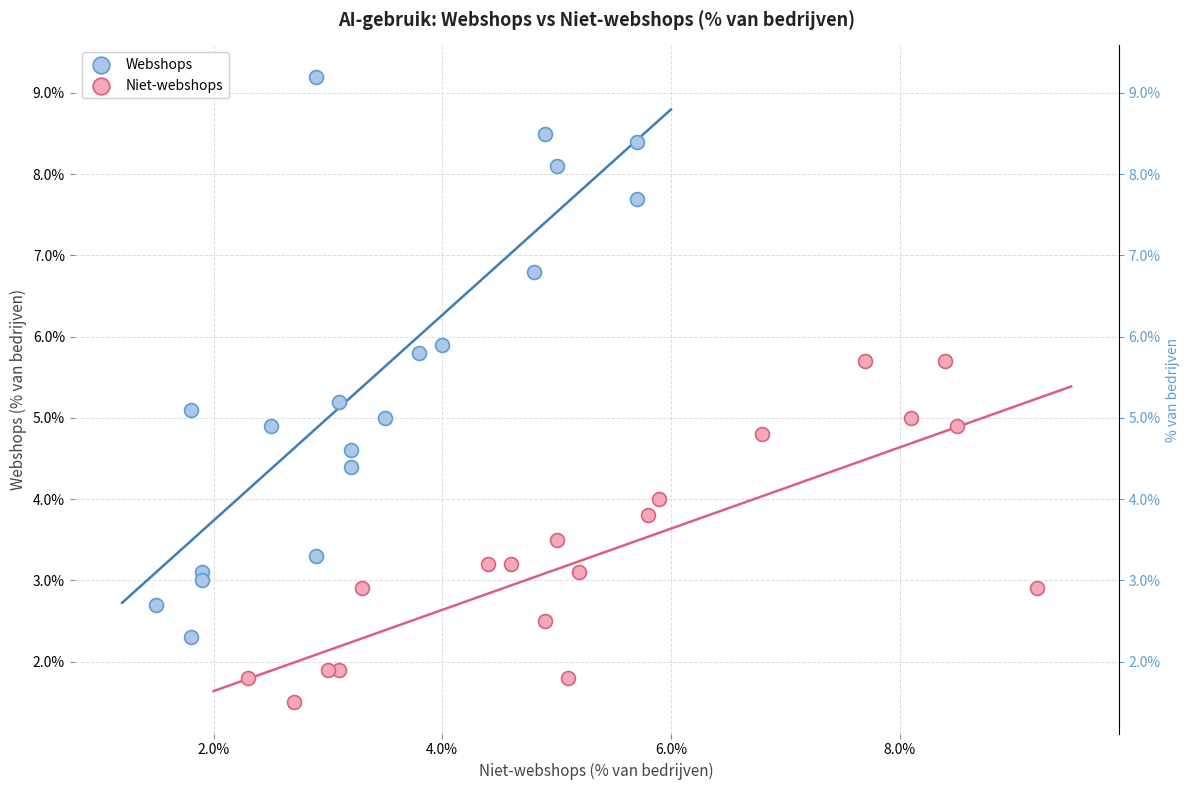

What are all the series names shown in the legend?

Webshops, Niet-webshops